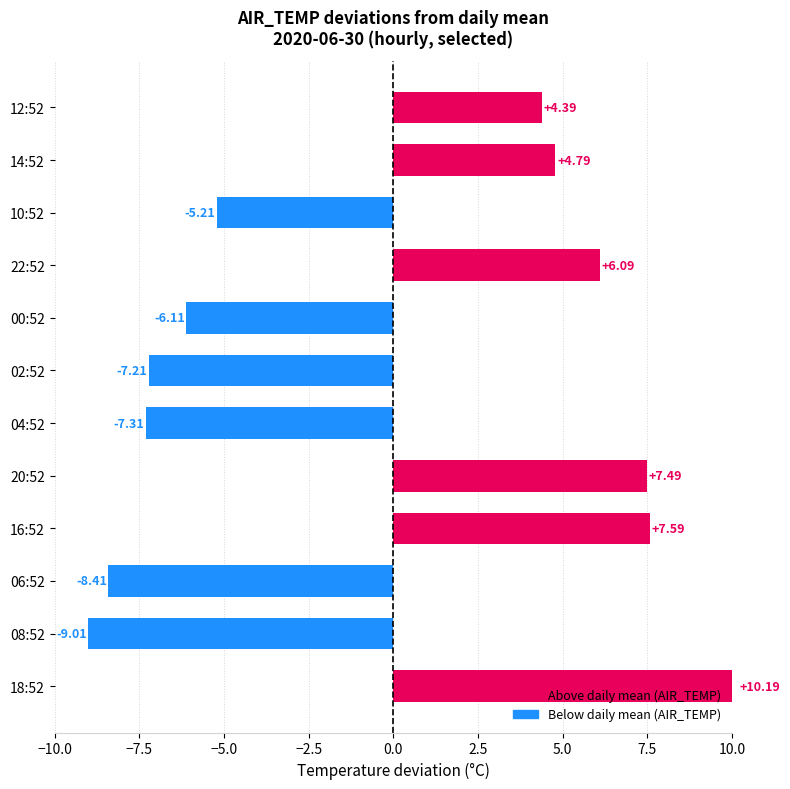

What is the difference between the maximum and second lowest values?

18.6